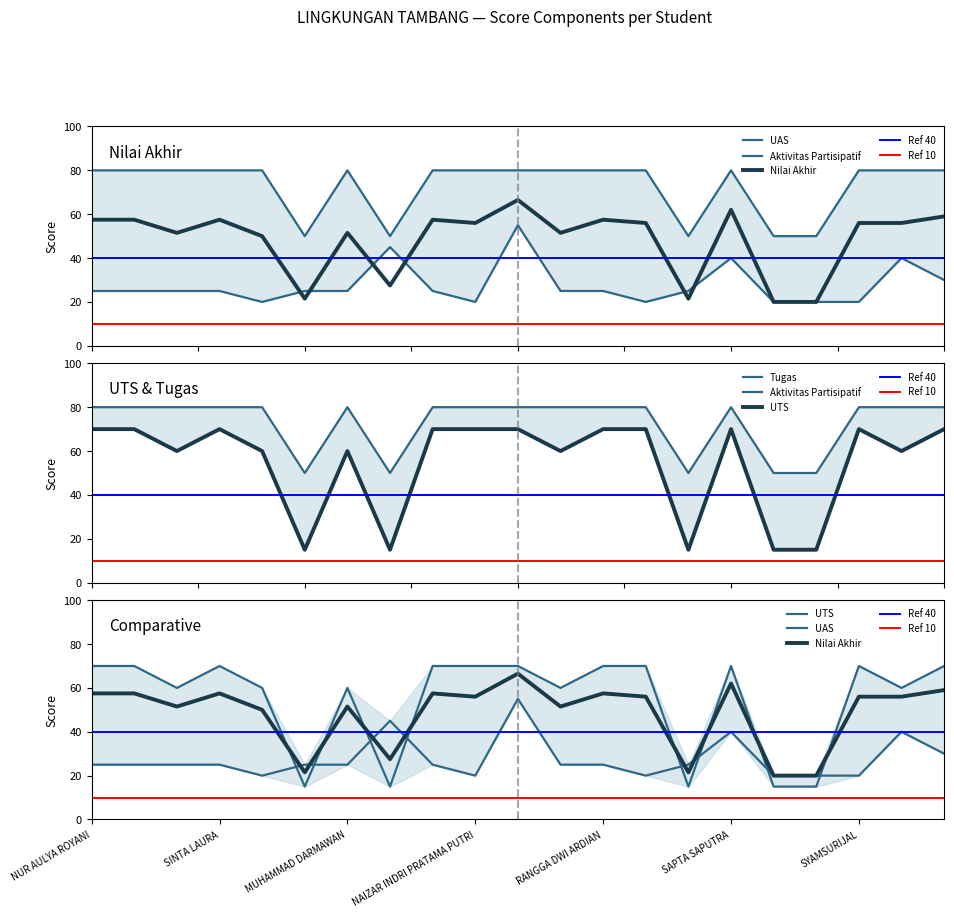

How many series are shown in this chart?

5